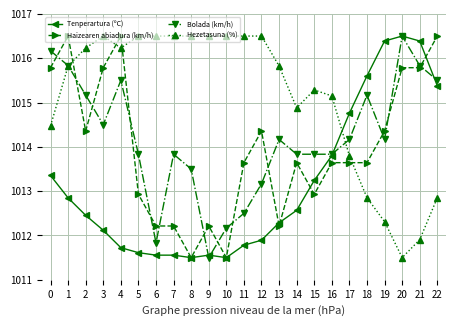

What is the difference between the highest and lowest values at 13?

3.6